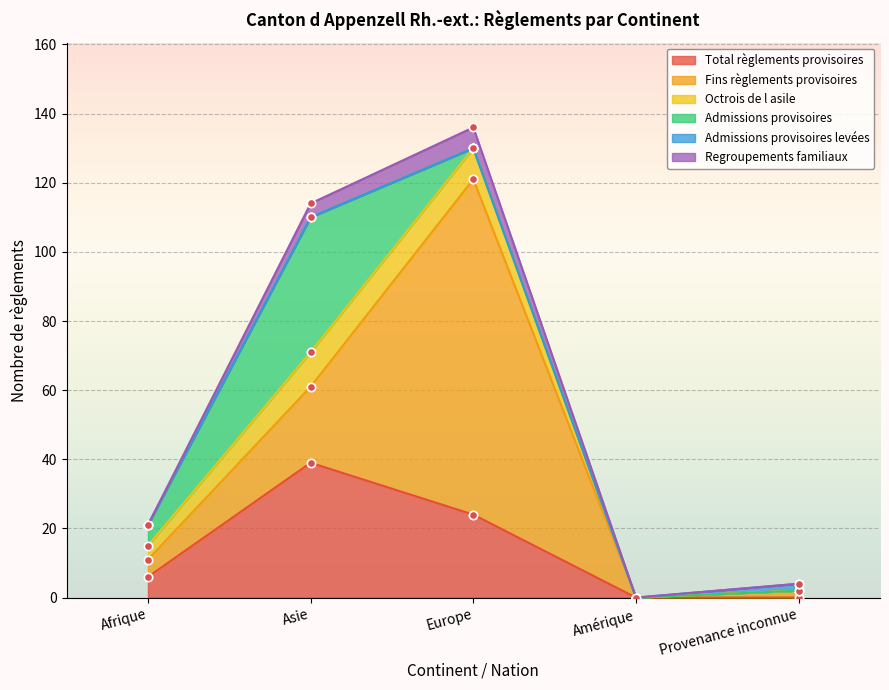

How many series are shown in this chart?

6